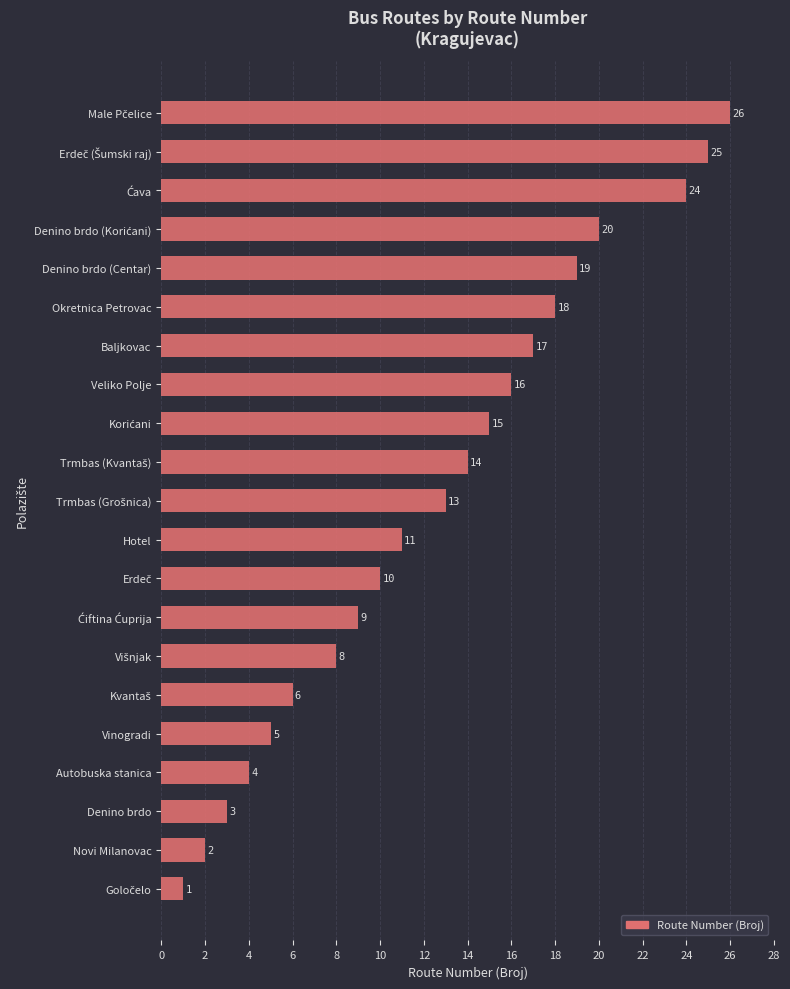

Does the chart contain stacked bars?

No